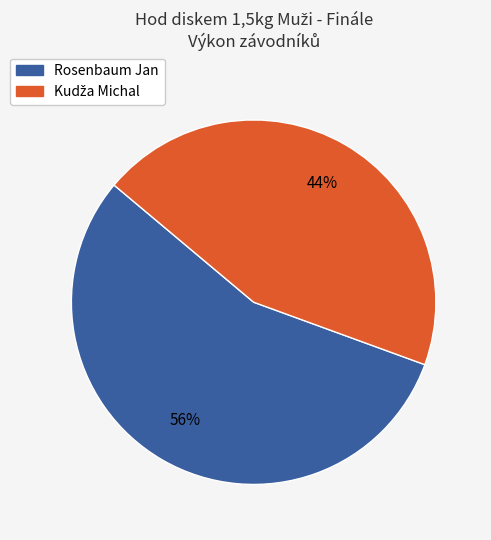

How many slices are in this pie chart?

2